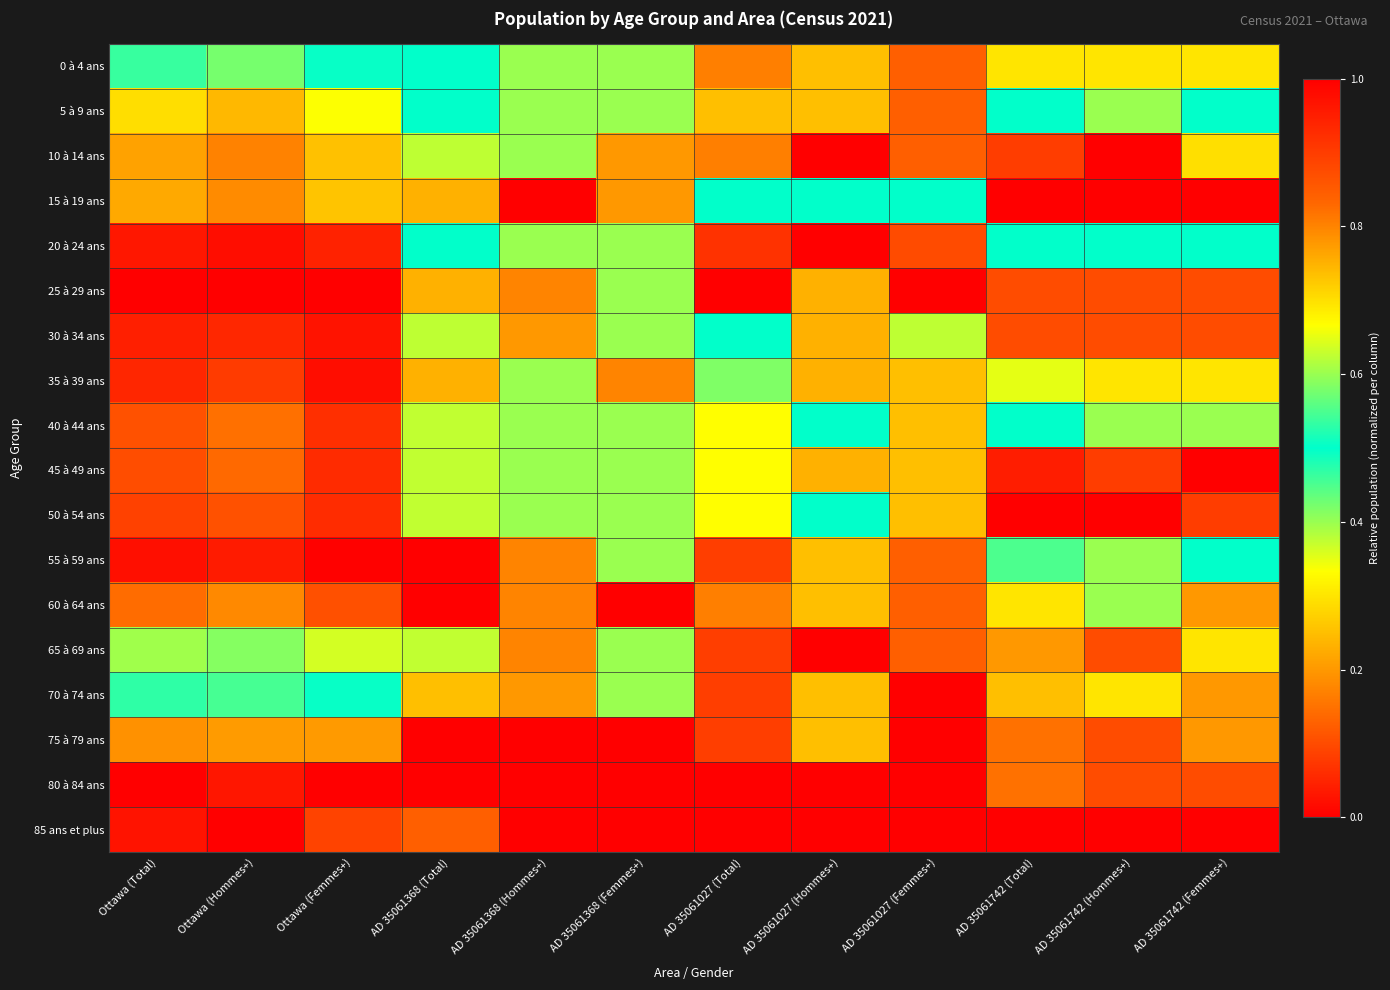

What is the maximum value shown in the chart?

1.0